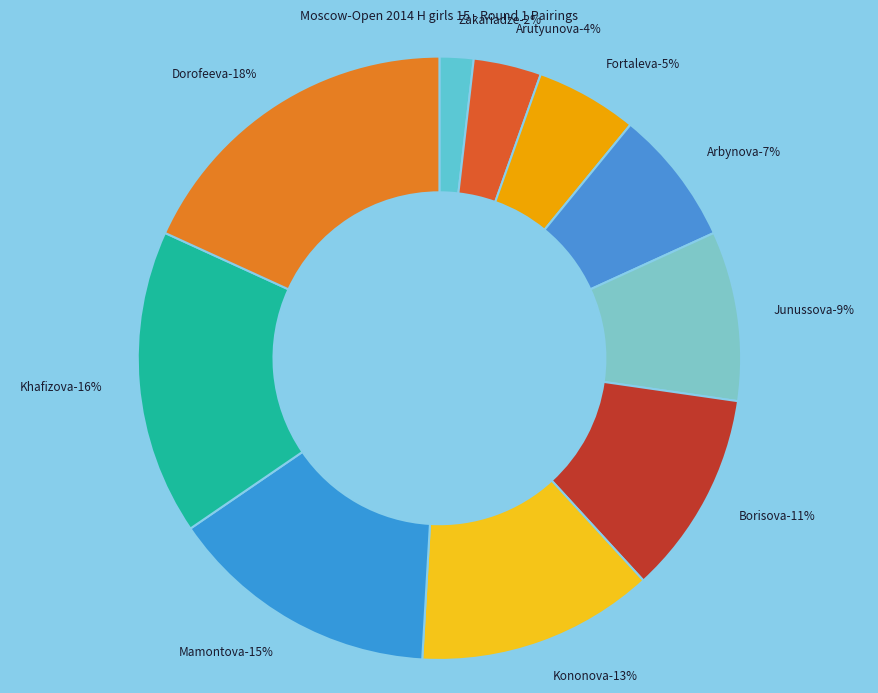

Count the number of slices in the pie.

10